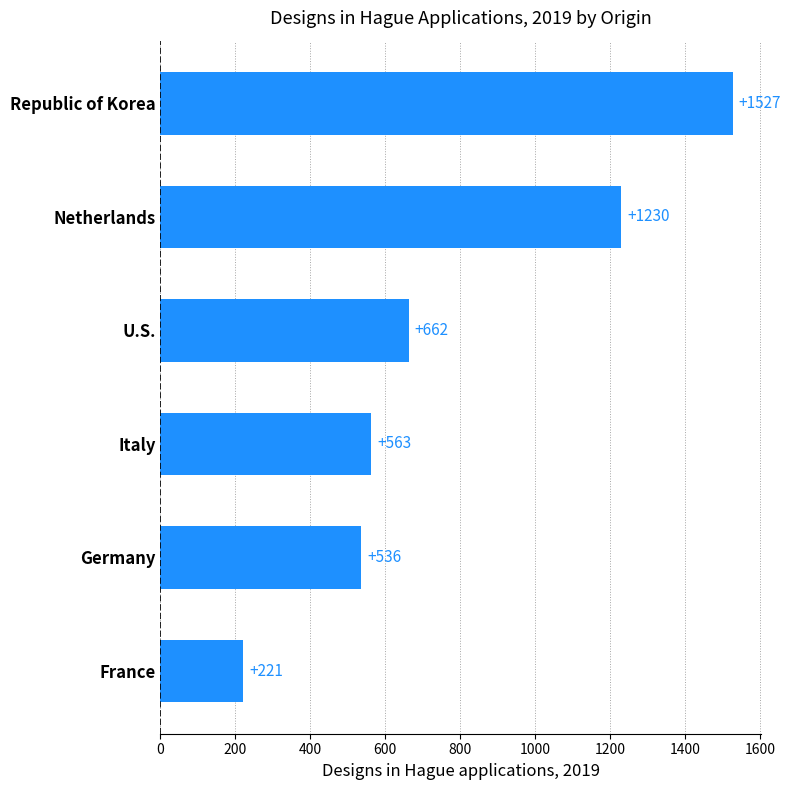

Reading bottom to top, transcribe all the data shown in this chart.

221	536	563	662	1230	1527